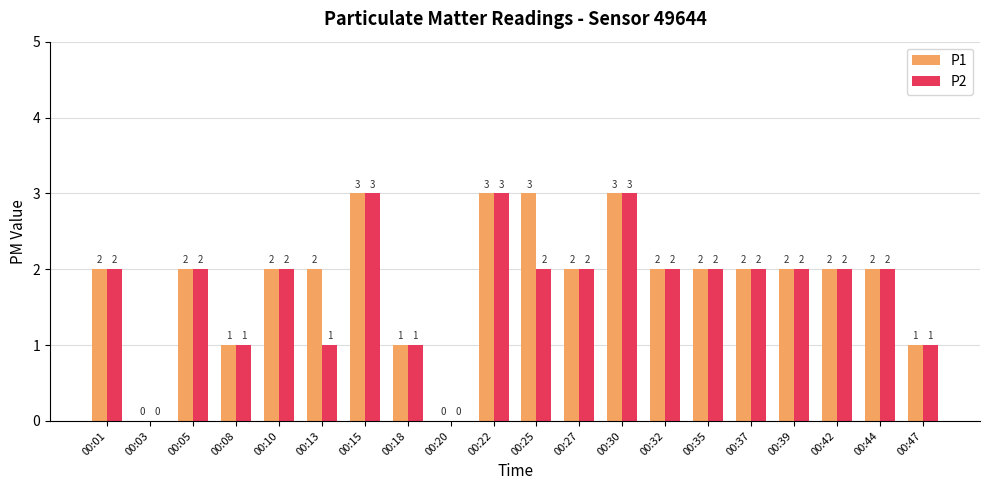

What is the average value of the P1 series?

2